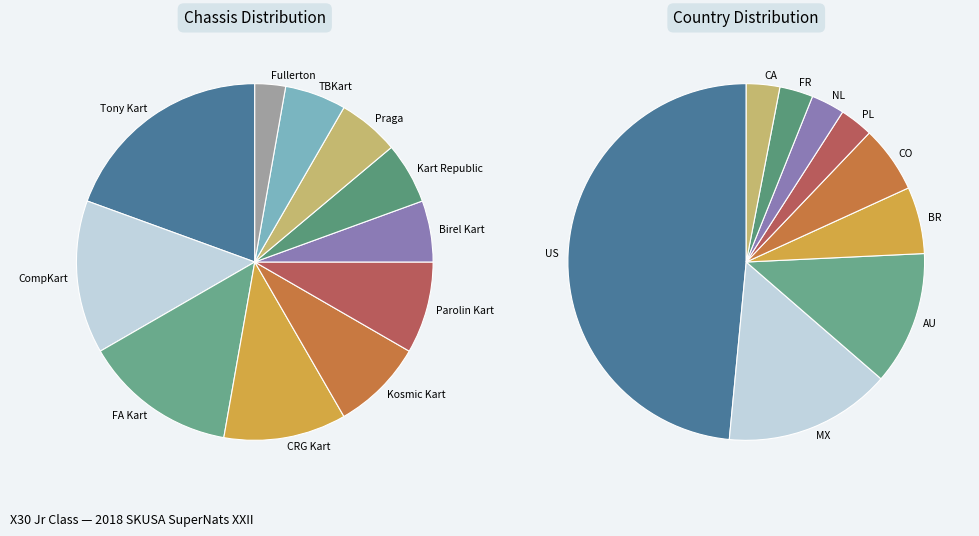

Does any single category account for the majority?

No